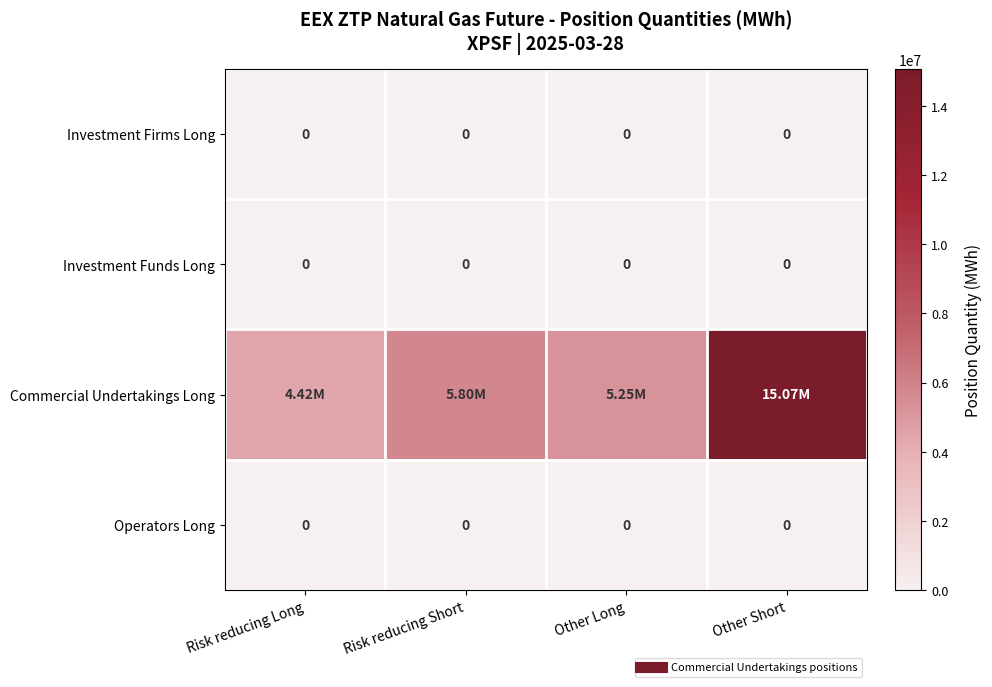

At how many categories does at least one series exceed 12987345?

1